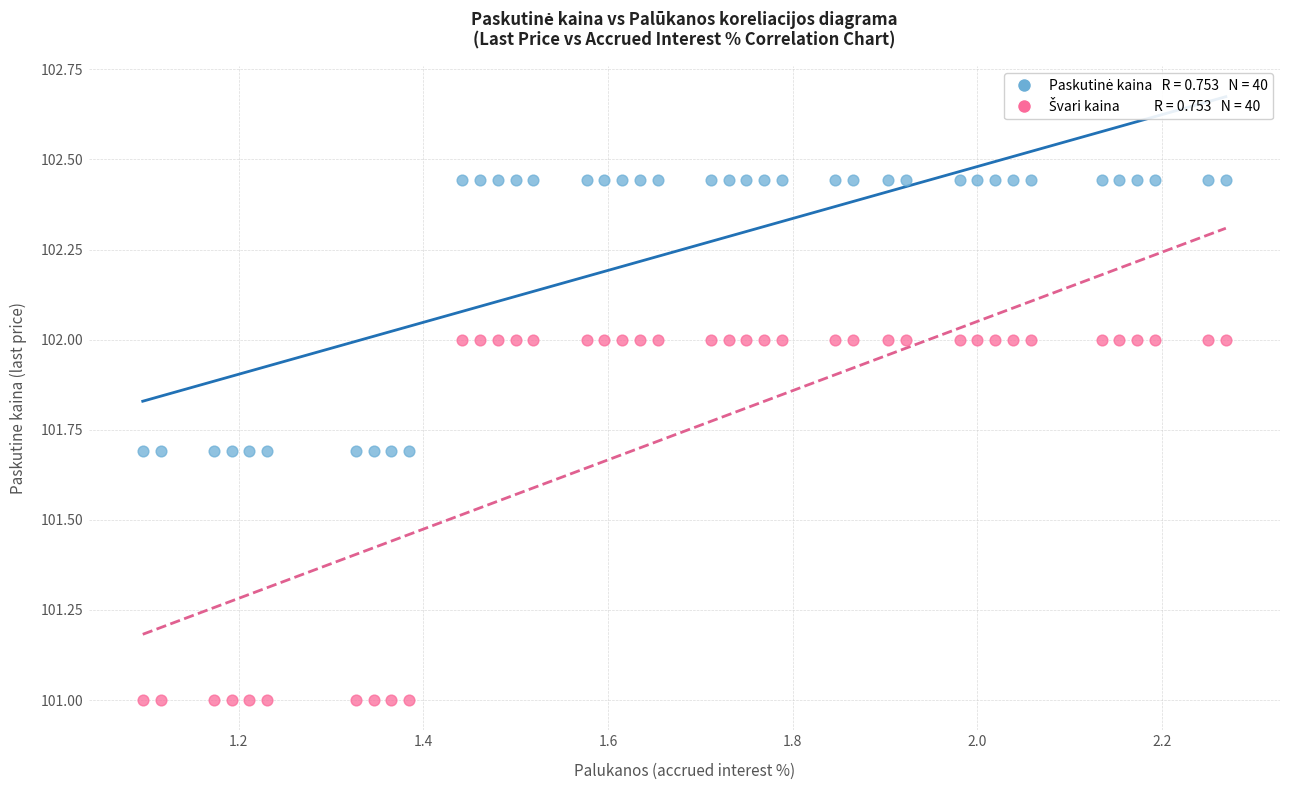

Across all data points, what is the range of X values (max minus min)?

1.2